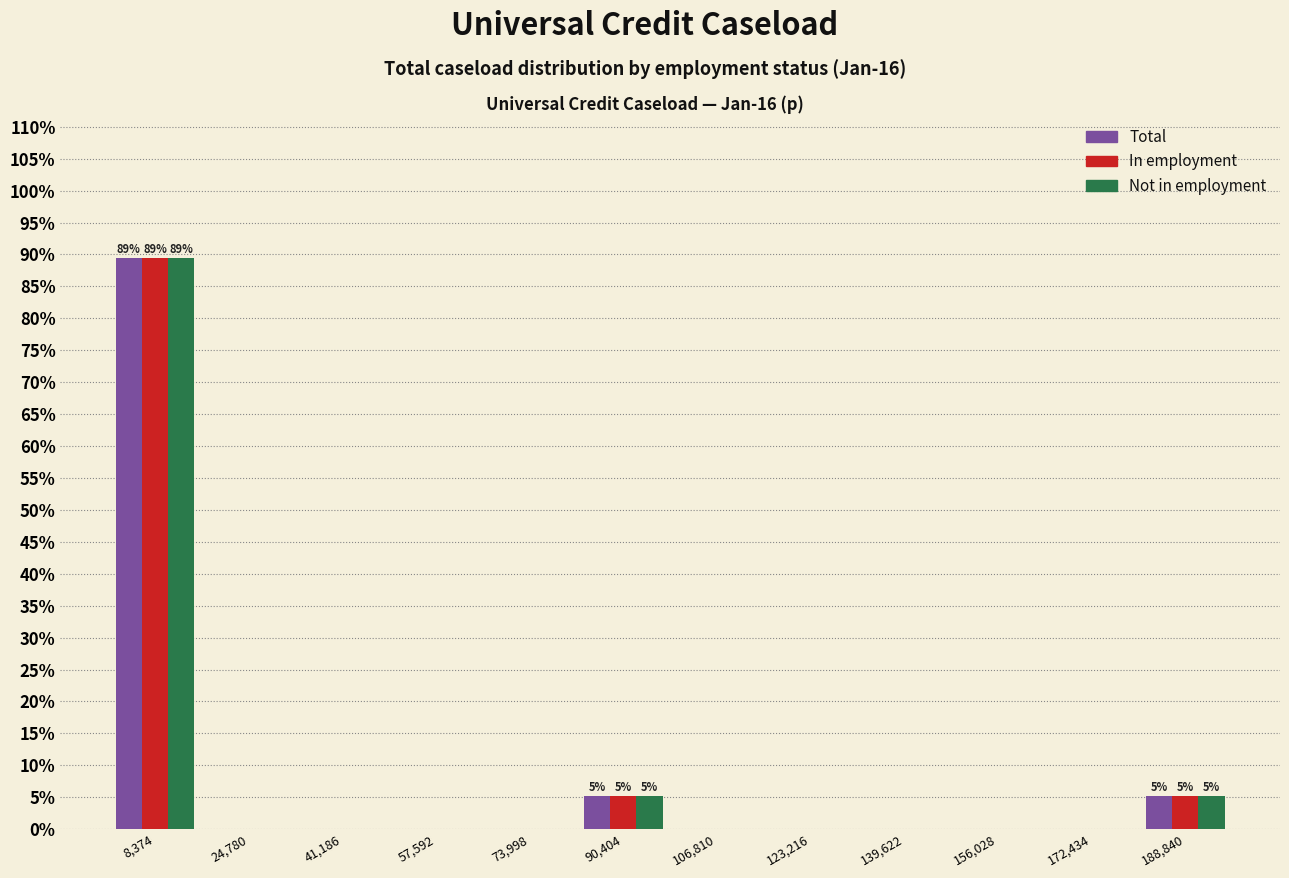

True or false: In employment has a value of 32.8 at 123,216.

False